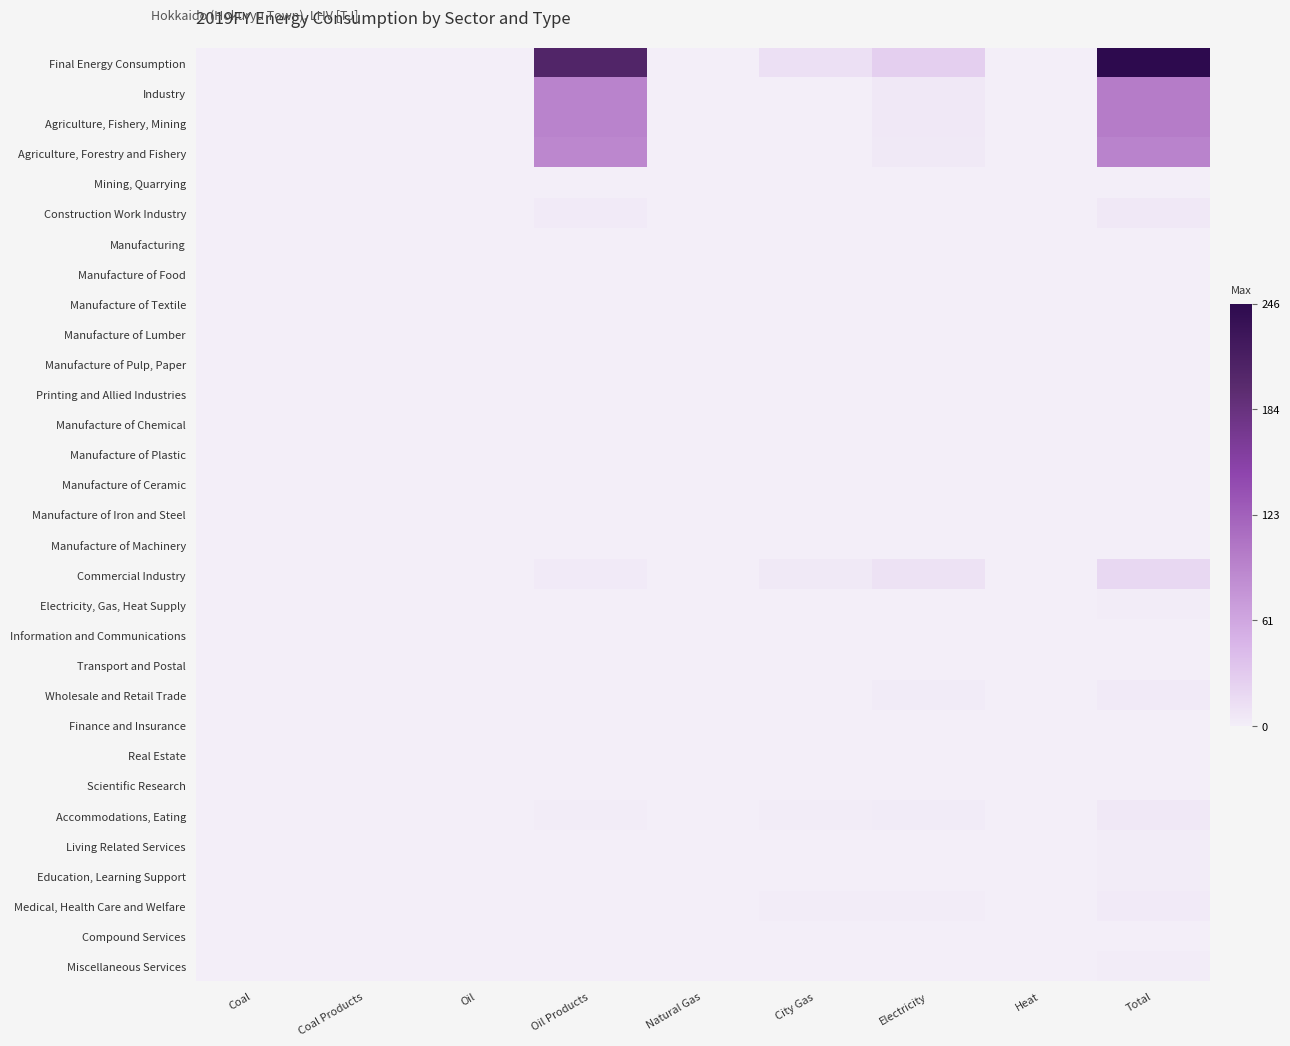

At how many categories does at least one series exceed 221?

1